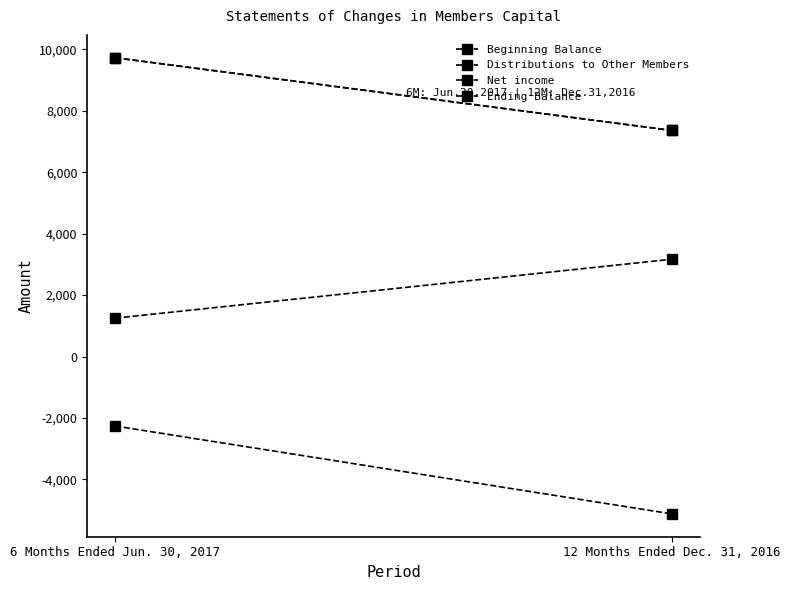

What is the approximate value of Beginning Balance at 12 Months Ended Dec. 31, 2016, to the nearest 50?

7350